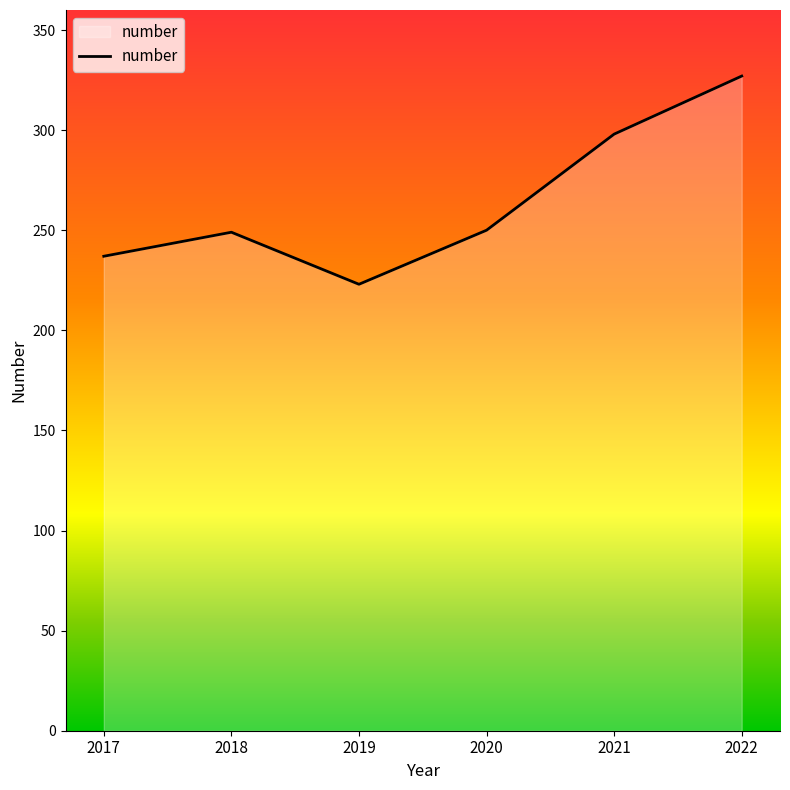

How many interior local valleys (lower than both neighbors) does the data have?

1